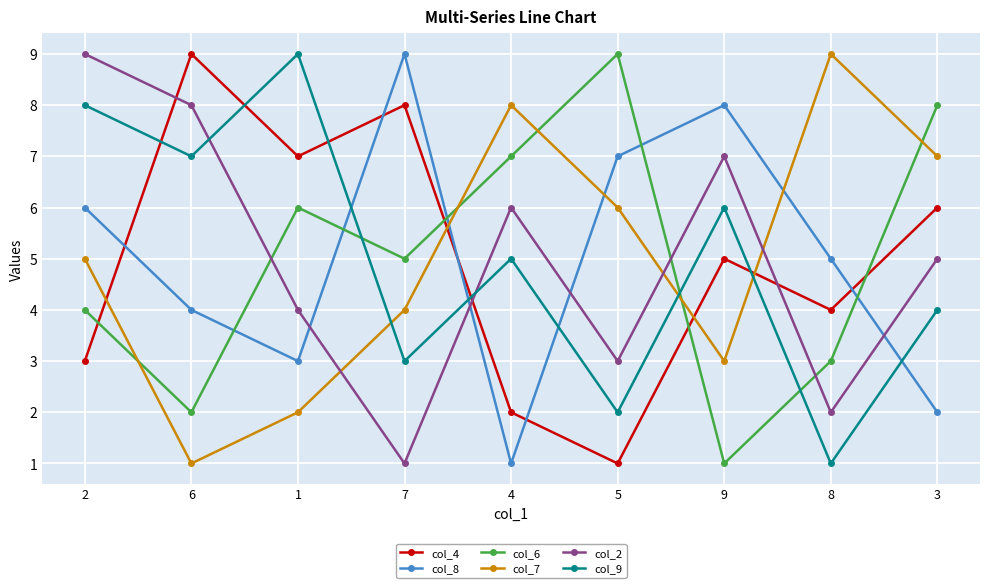

The col_2 series shows 2 at 7. True or false?

False